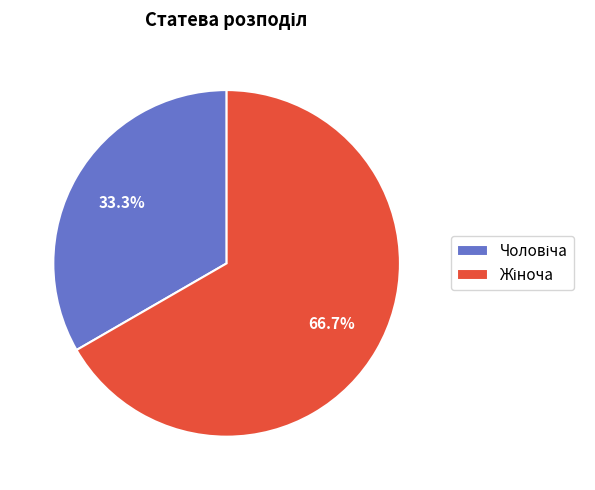

Is there any slice that represents more than half of the pie?

Yes